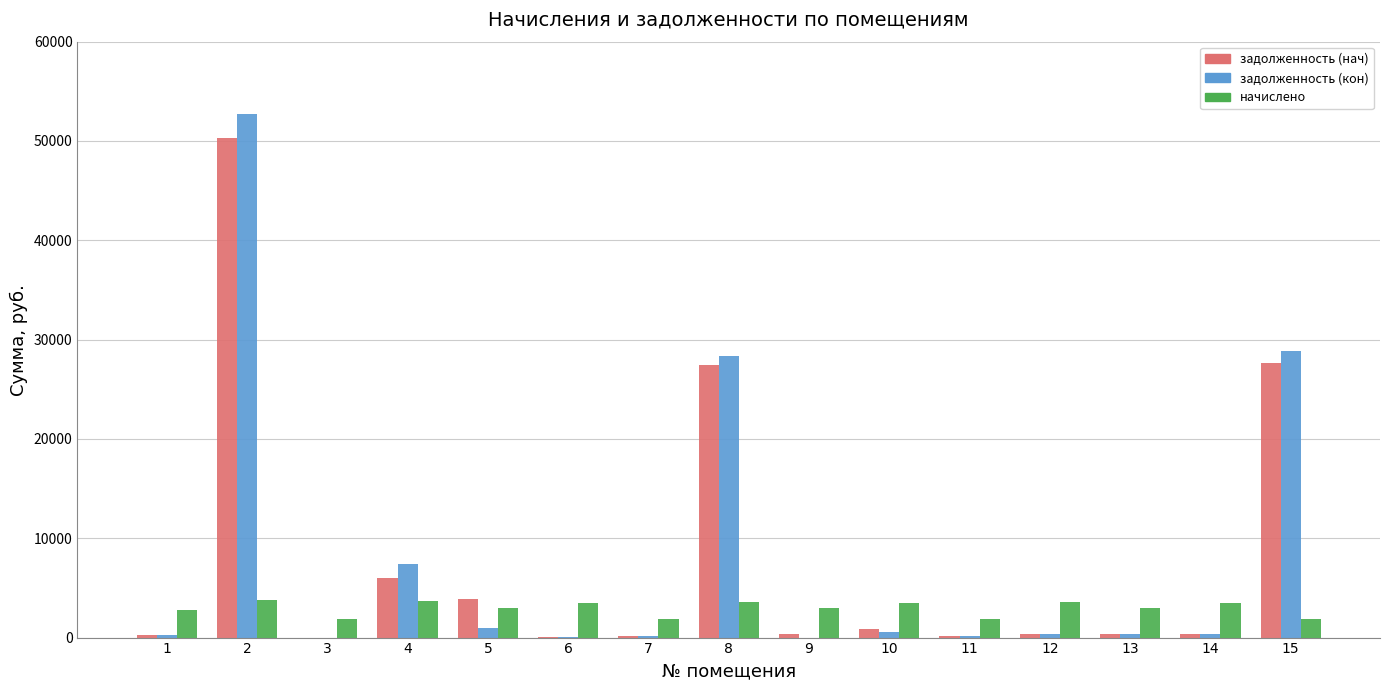

What is the total value across all series at 13?

3611.7